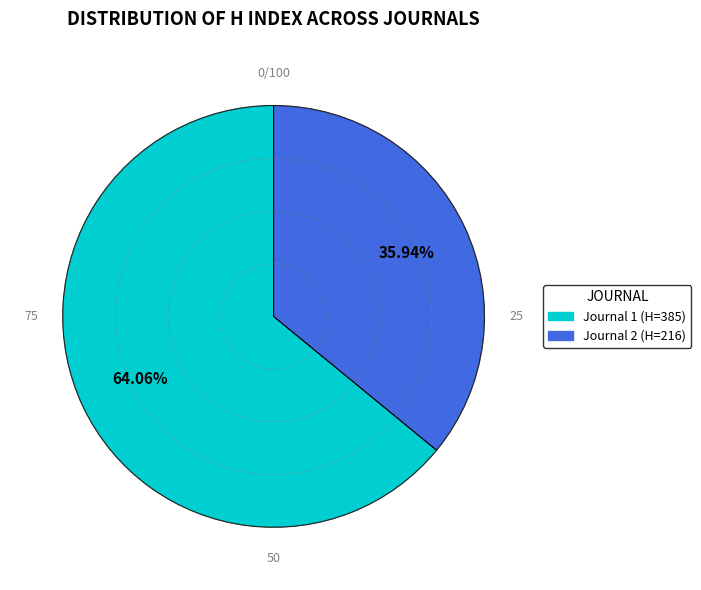

Count the number of slices in the pie.

2